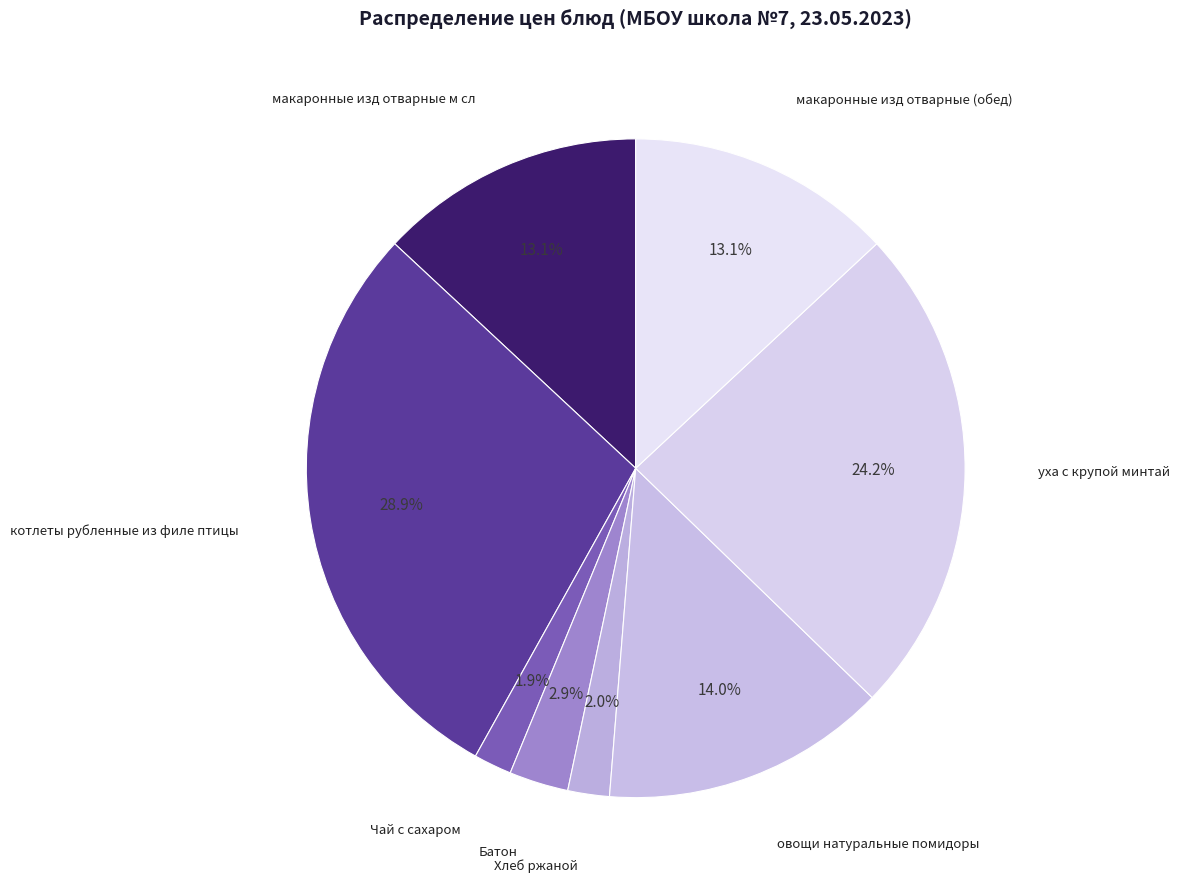

How many slices are in this pie chart?

8